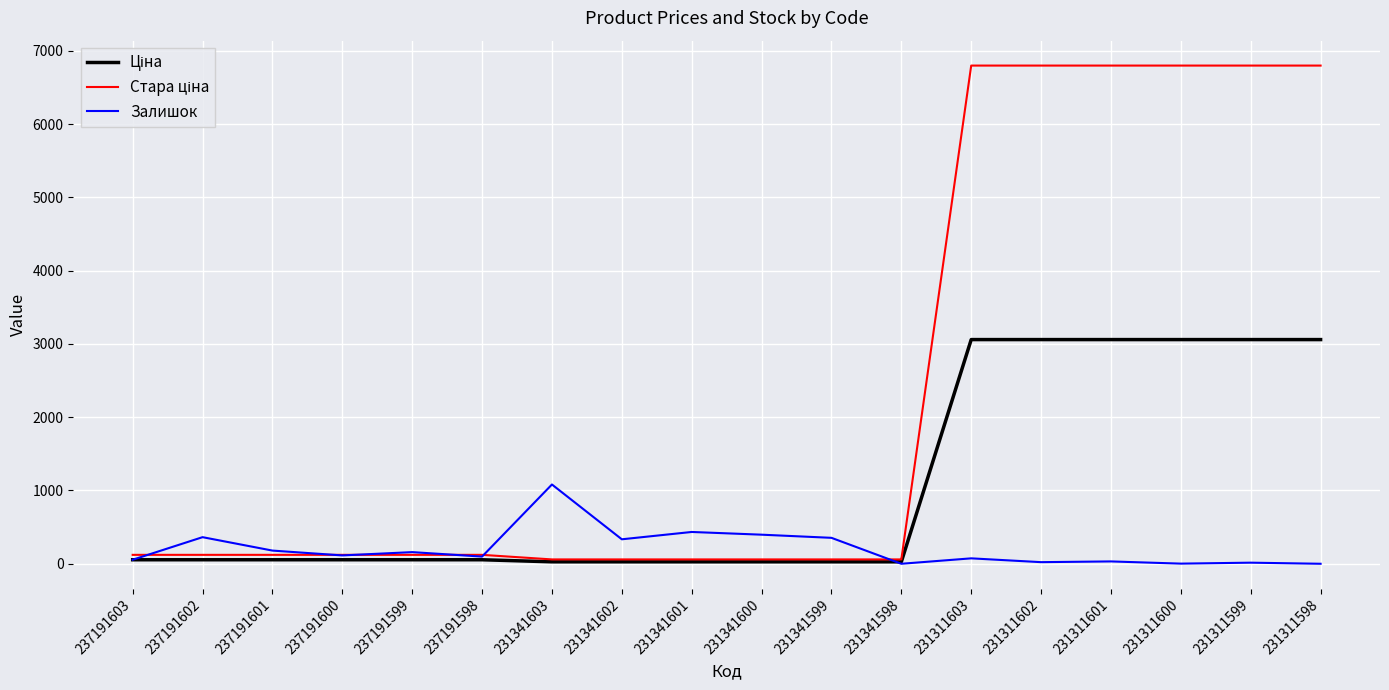

Where does the Залишок series first go above 114?

237191602